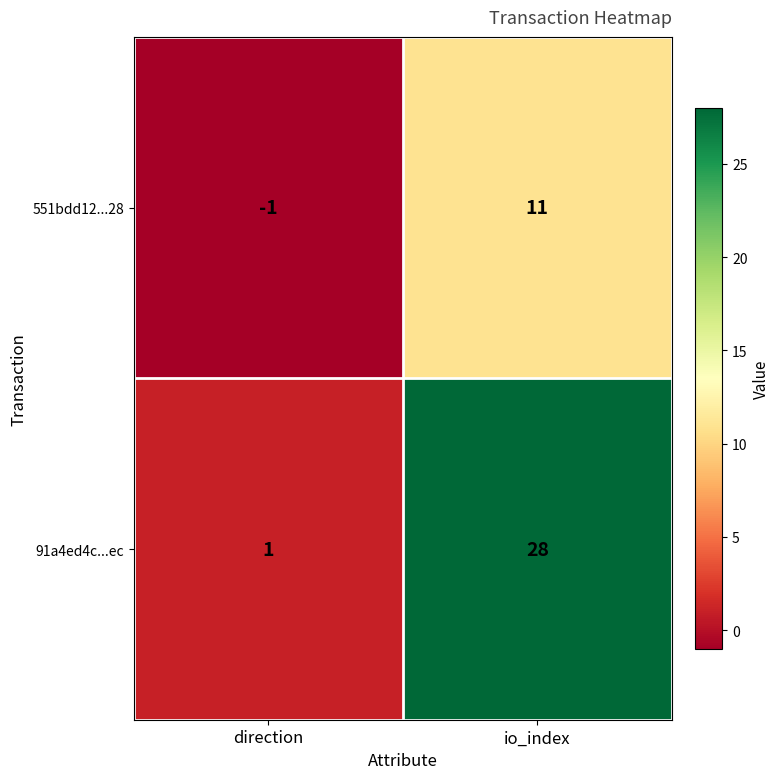

Which series has the largest total across all categories?

91a4ed4c...ec